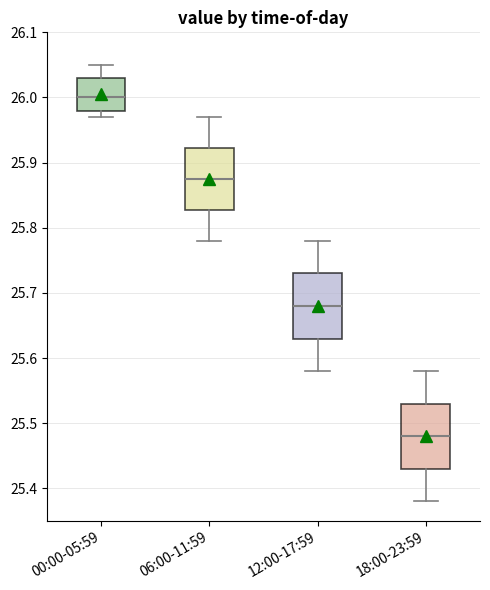

Reading left to right, transcribe this box plot: for each box, give where its median line is, the range the box spans, and where its two whiskers end, as read against the y-axis. The values are not printed on the chart, so give them approximately, as read against the axis.

00:00-05:59: median 26.00, box 25.98 to 26.03, whiskers 25.97 to 26.05
06:00-11:59: median 25.88, box 25.83 to 25.92, whiskers 25.78 to 25.97
12:00-17:59: median 25.68, box 25.63 to 25.73, whiskers 25.58 to 25.78
18:00-23:59: median 25.48, box 25.43 to 25.53, whiskers 25.38 to 25.58